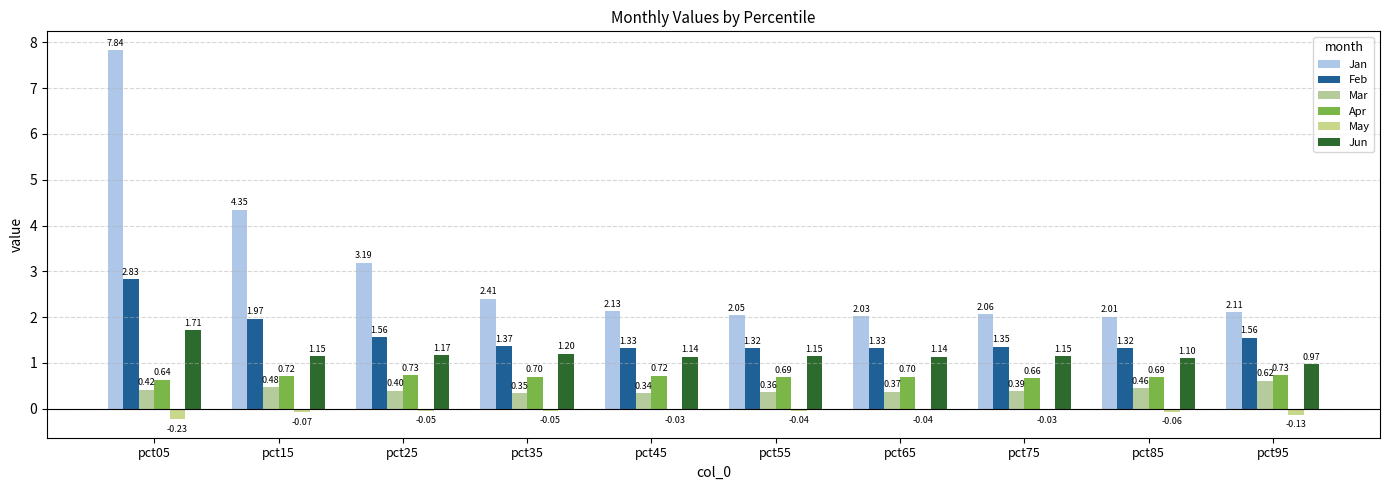

True or false: Feb has a value of 1.6 at pct95.

True